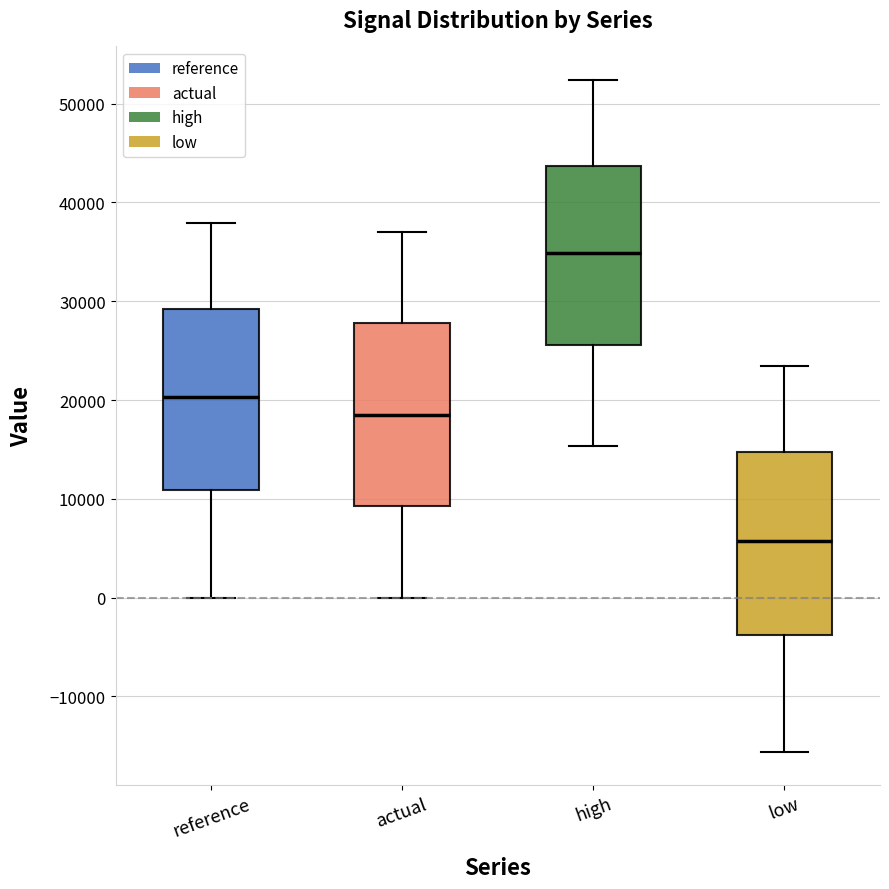

Reading left to right, transcribe this box plot: for each box, give where its median line is, the range the box spans, and where its two whiskers end, as read against the y-axis. The values are not printed on the chart, so give them approximately, as read against the axis.

reference: median 20000, box 11000 to 29000, whiskers 0 to 38000
actual: median 19000, box 9000 to 28000, whiskers 0 to 37000
high: median 35000, box 26000 to 44000, whiskers 15000 to 52000
low: median 6000, box -4000 to 15000, whiskers -16000 to 23000